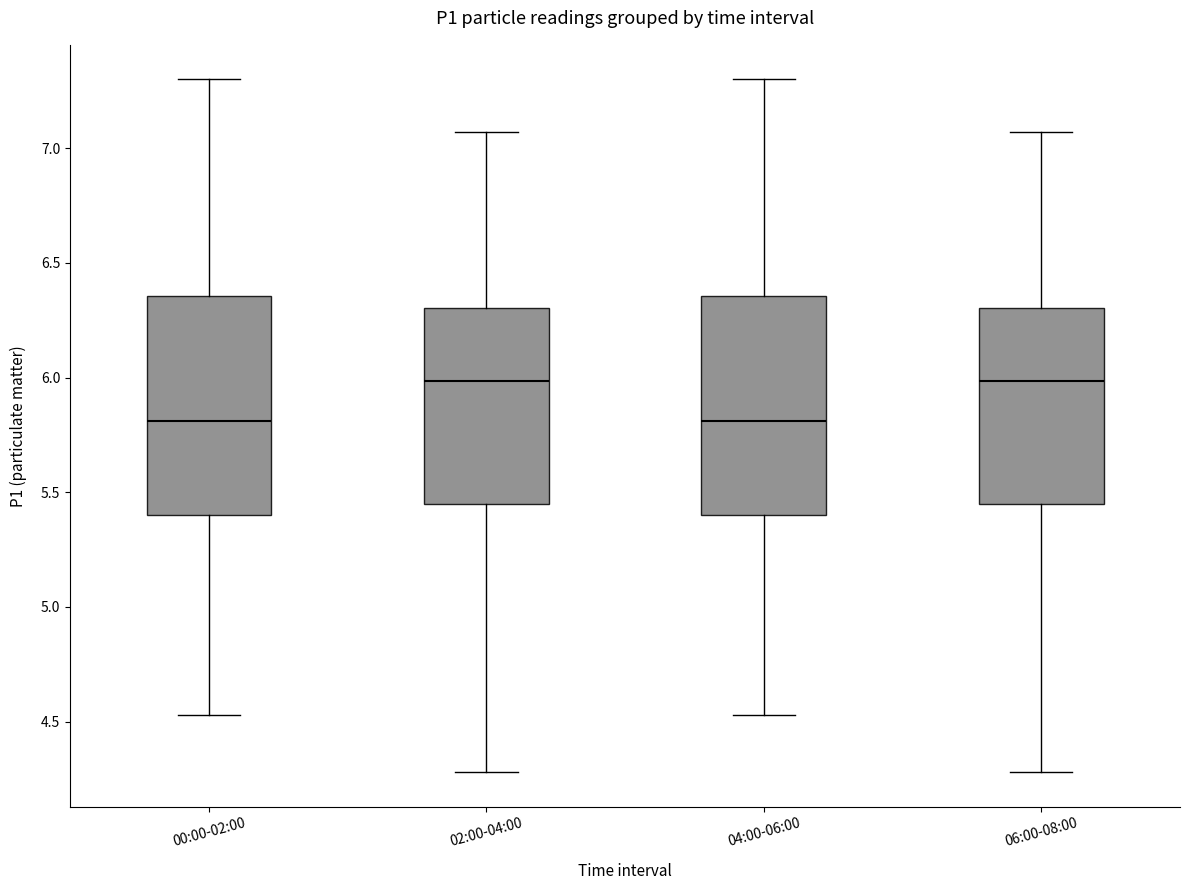

Reading left to right, read every box against the y-axis: the position of its median line, the range the box covers, and the ends of its whiskers. The values are not printed on the chart, so give them approximately, as read against the axis.

00:00-02:00: median 5.80, box 5.40 to 6.35, whiskers 4.55 to 7.30
02:00-04:00: median 6.00, box 5.45 to 6.30, whiskers 4.30 to 7.05
04:00-06:00: median 5.80, box 5.40 to 6.35, whiskers 4.55 to 7.30
06:00-08:00: median 6.00, box 5.45 to 6.30, whiskers 4.30 to 7.05